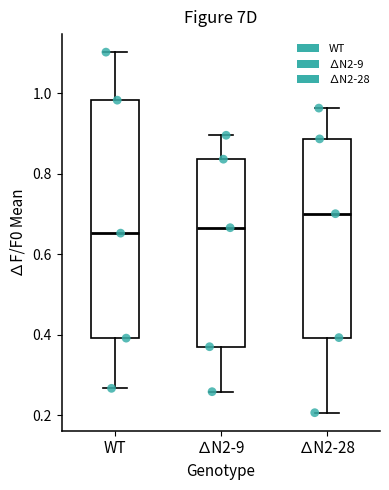

Where is the lower edge of the box for ∆N2-28 on the y-axis? The values are not printed on the chart, so give them approximately, as read against the axis.

0.40